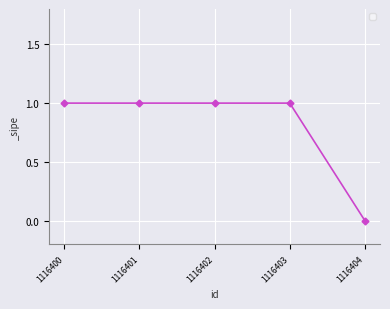

True or false: there are more than 2 points higher than both neighbors.

False